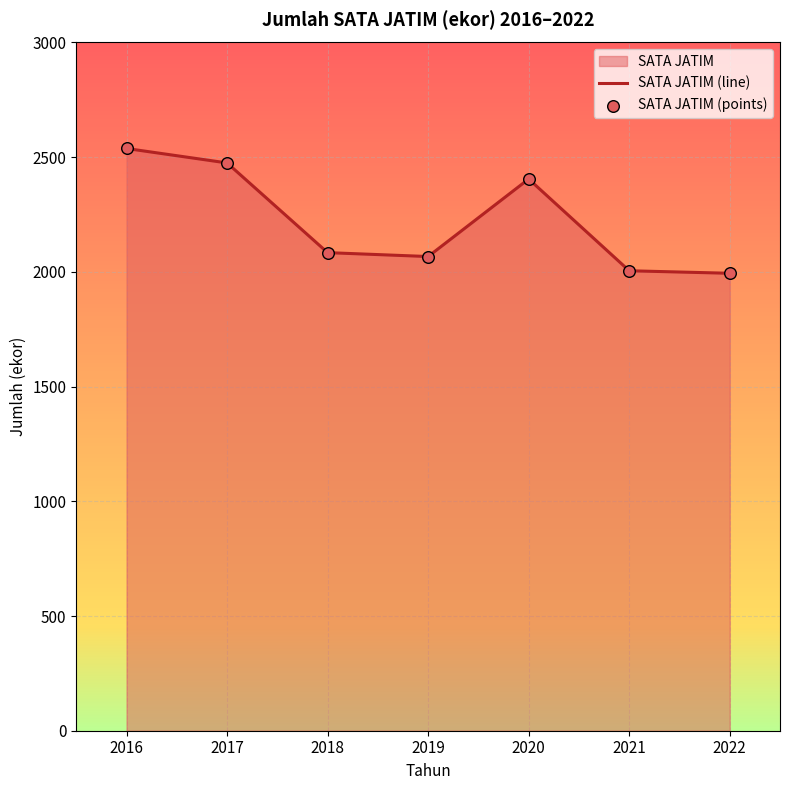

Which series has the largest Y range (max minus min)?

SATA JATIM (line)